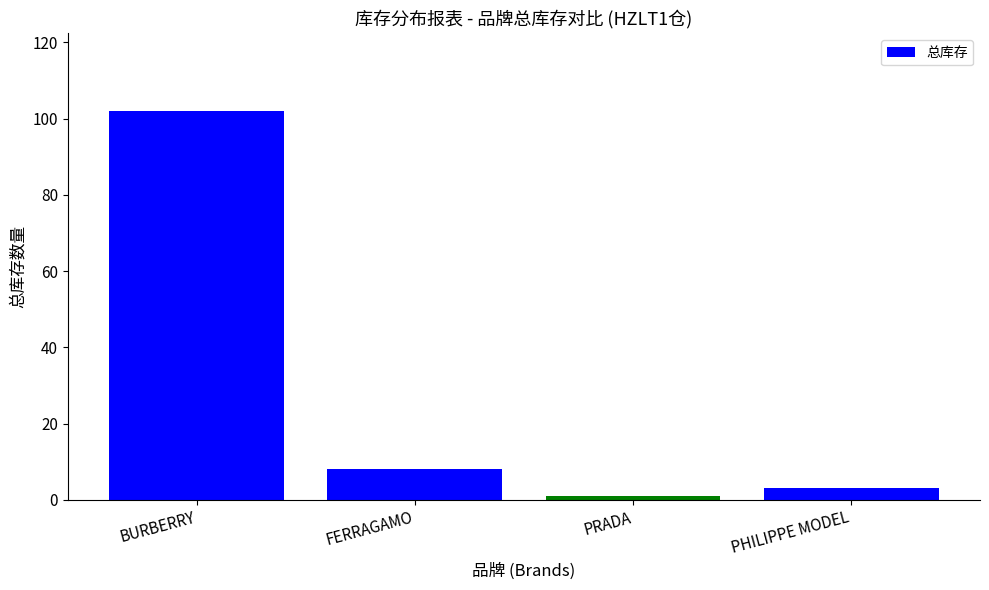

Reading right to left, transcribe all the data shown in this chart.

PHILIPPE MODEL=3	PRADA=1	FERRAGAMO=8	BURBERRY=102